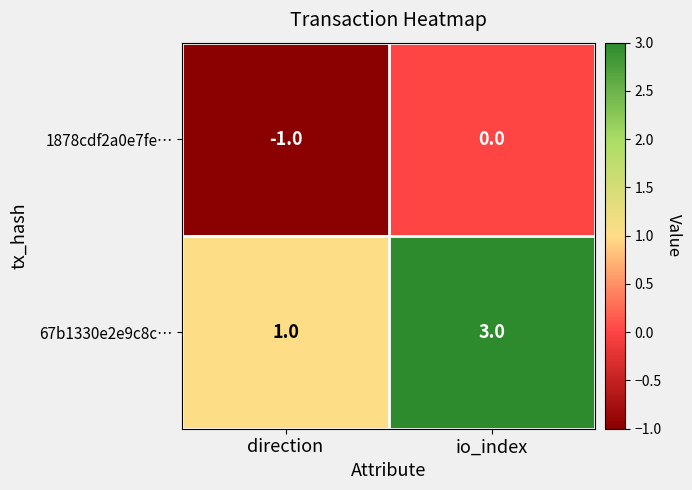

Reading left to right, transcribe all the data shown in this chart.

1878cdf2a0e7fe…: -1	0
67b1330e2e9c8c…: 1	3